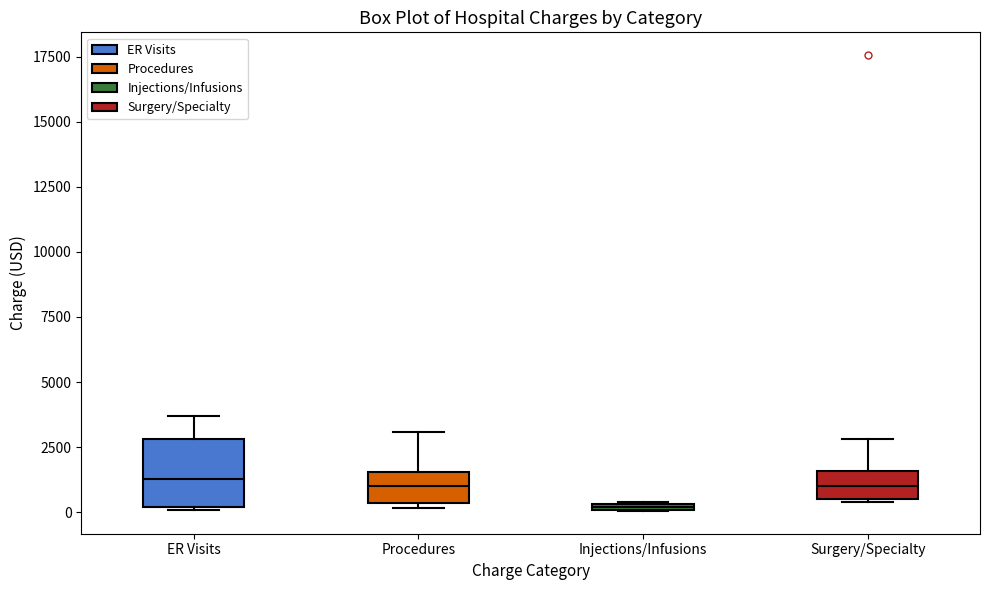

Which box has the lowest median line?

Injections/Infusions